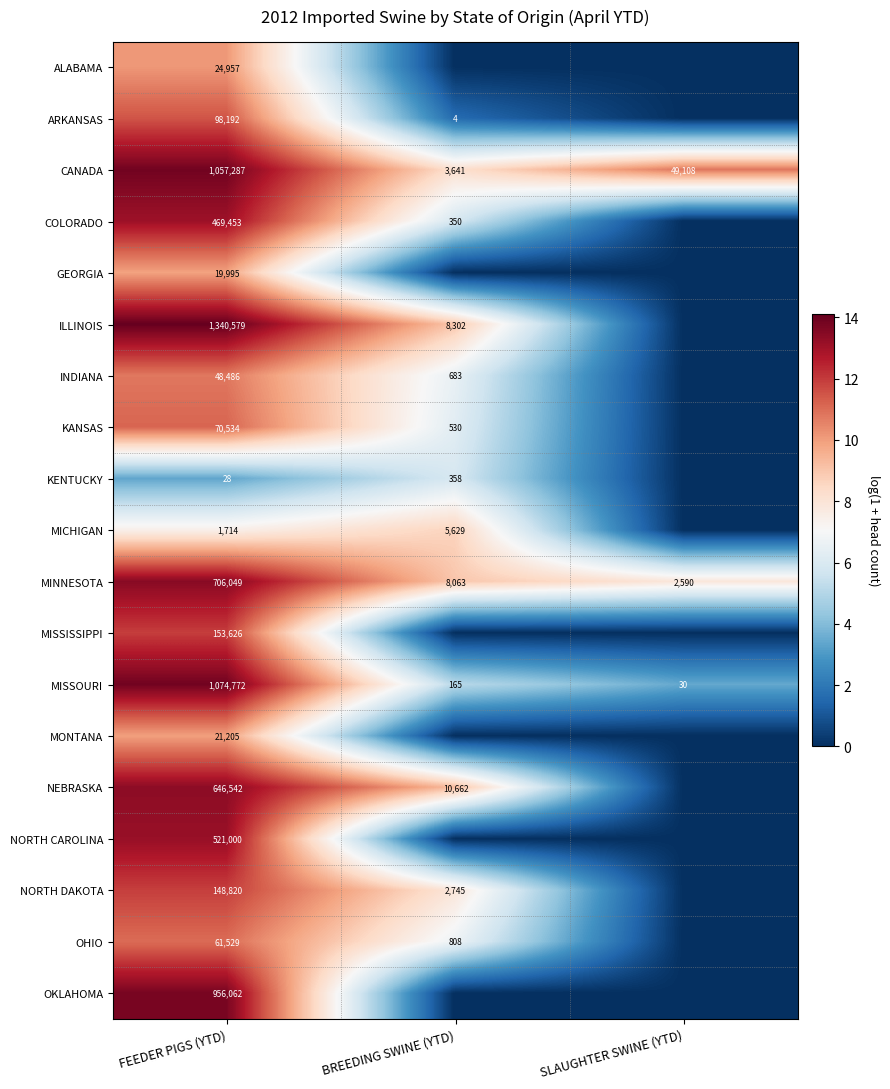

At which category is the sum across all series the highest?

FEEDER PIGS (YTD)